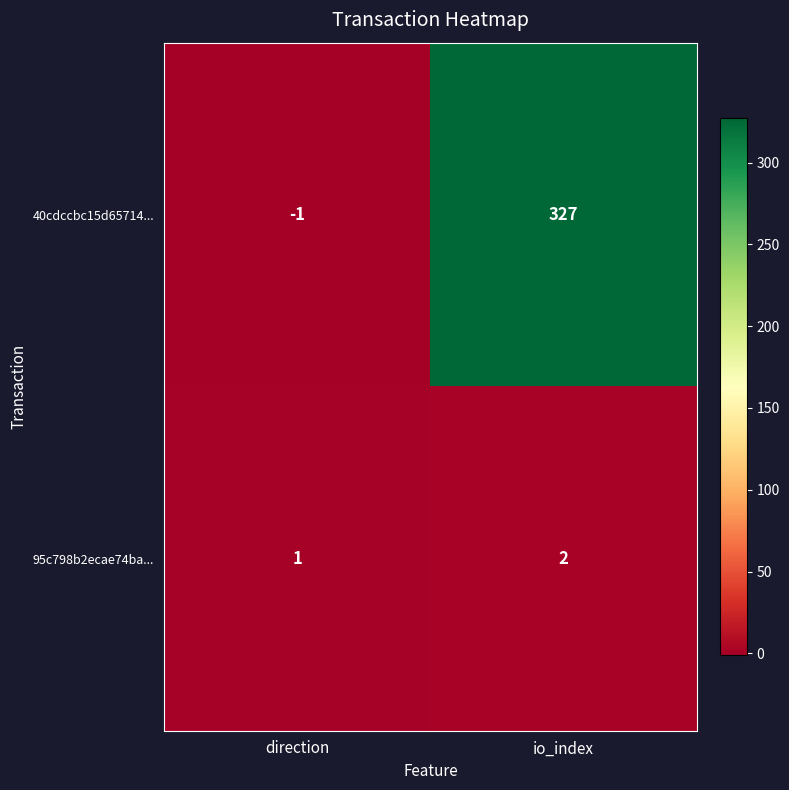

How many data points does each series have?

2